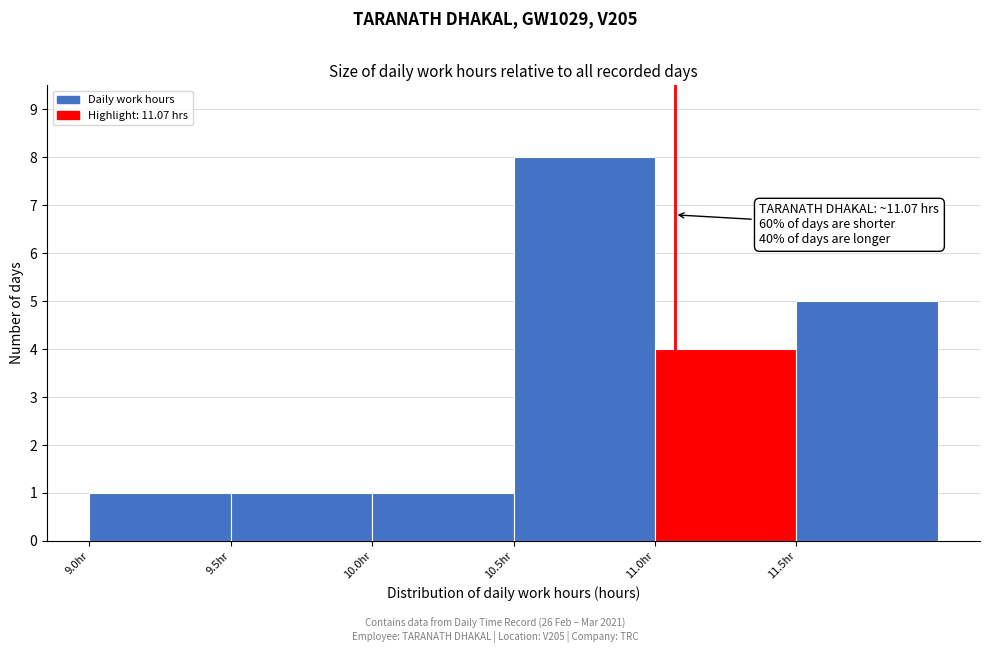

Which range on the x-axis has the tallest bar?

10.5 to 11.0